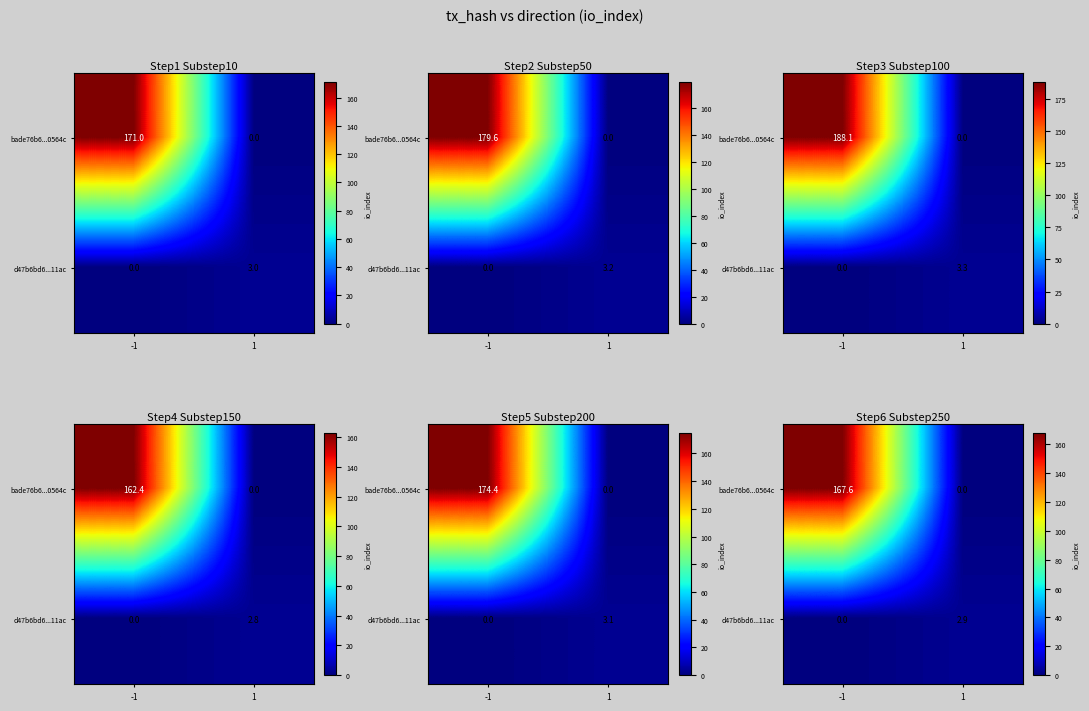

Rank the series by their average value, from highest to lowest.

bade76b6...0564c, d47b6bd6...11ac